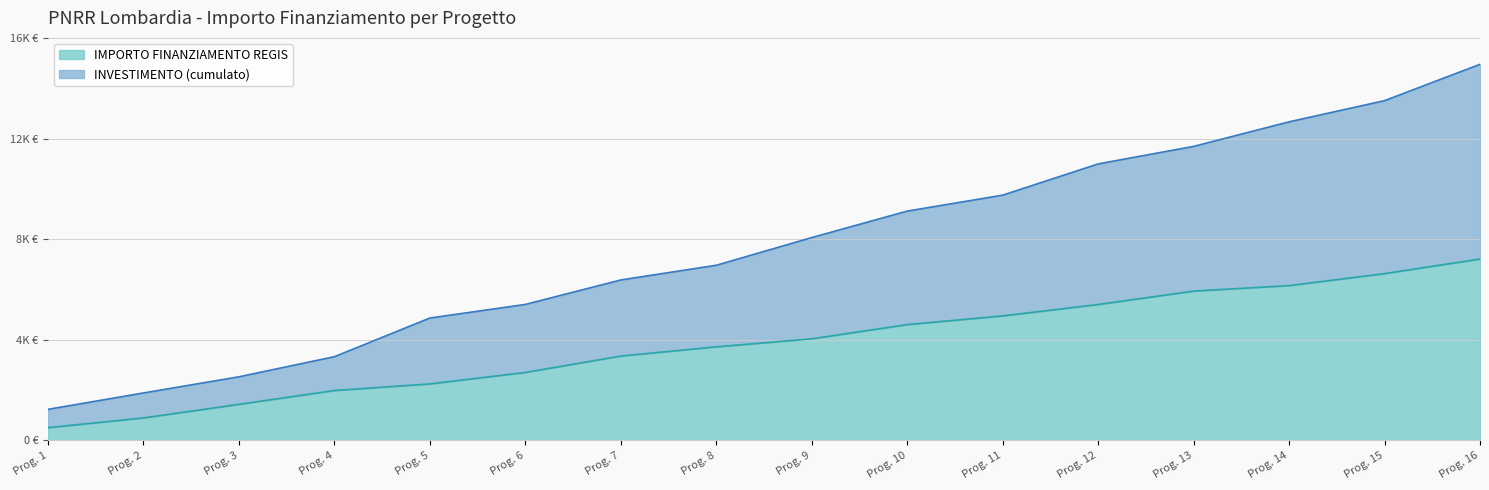

What are all the series names shown in the legend?

IMPORTO FINANZIAMENTO REGIS, INVESTIMENTO (cumulato)